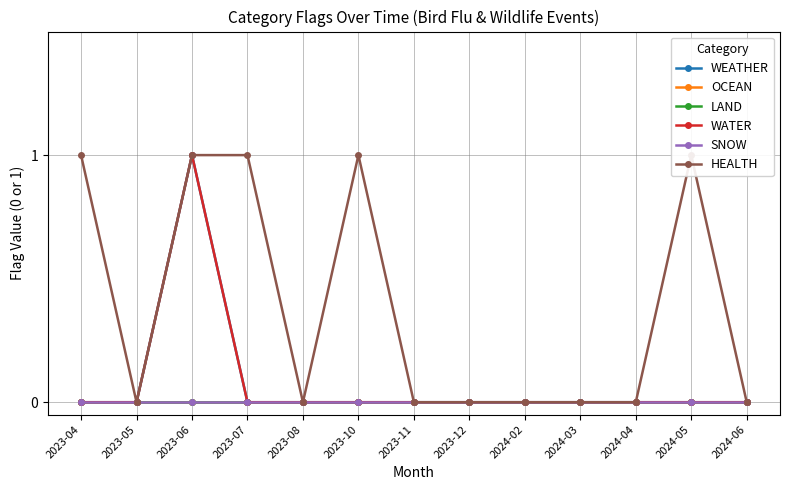

True or false: LAND has more than 1 points higher than both neighbors.

False